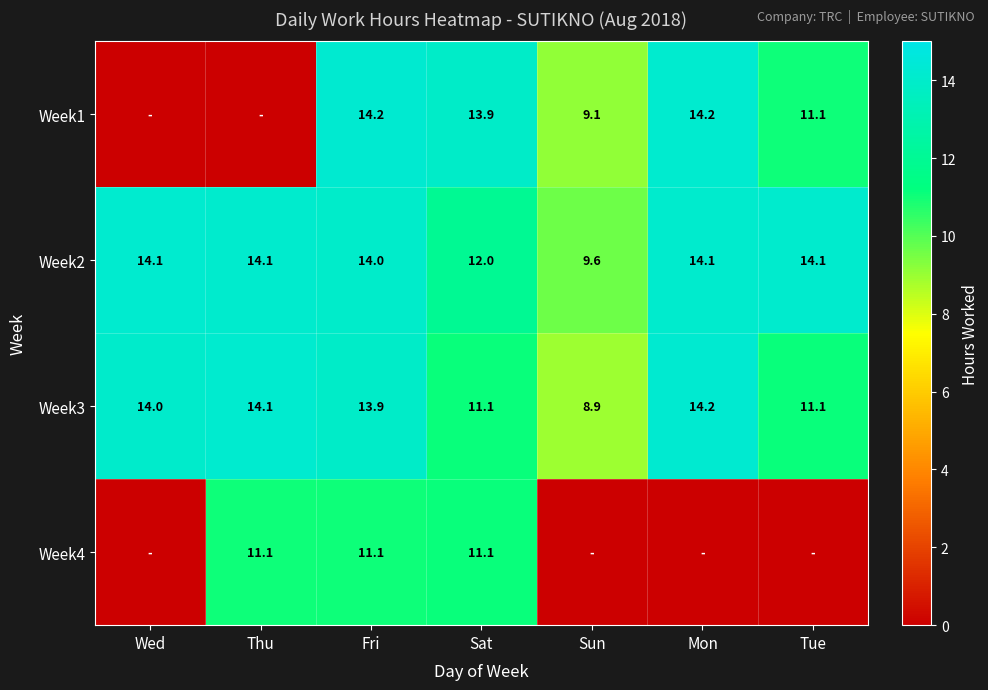

At which category is the sum across all series the highest?

Fri